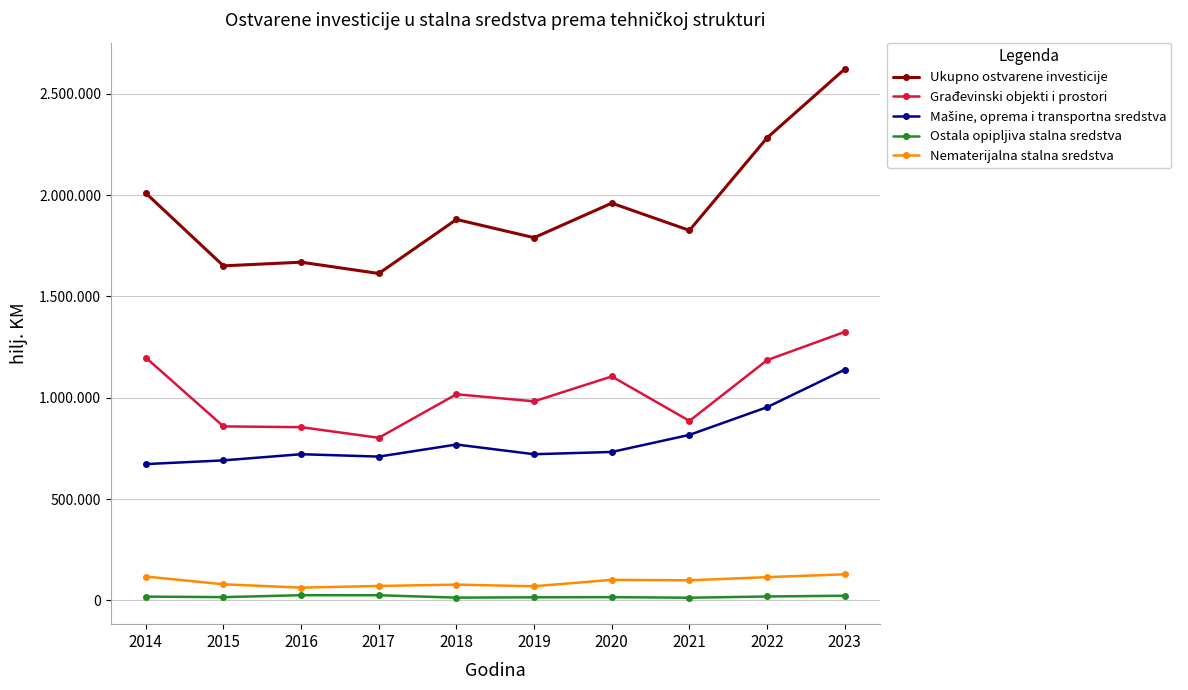

Which series has the largest total across all categories?

Ukupno ostvarene investicije